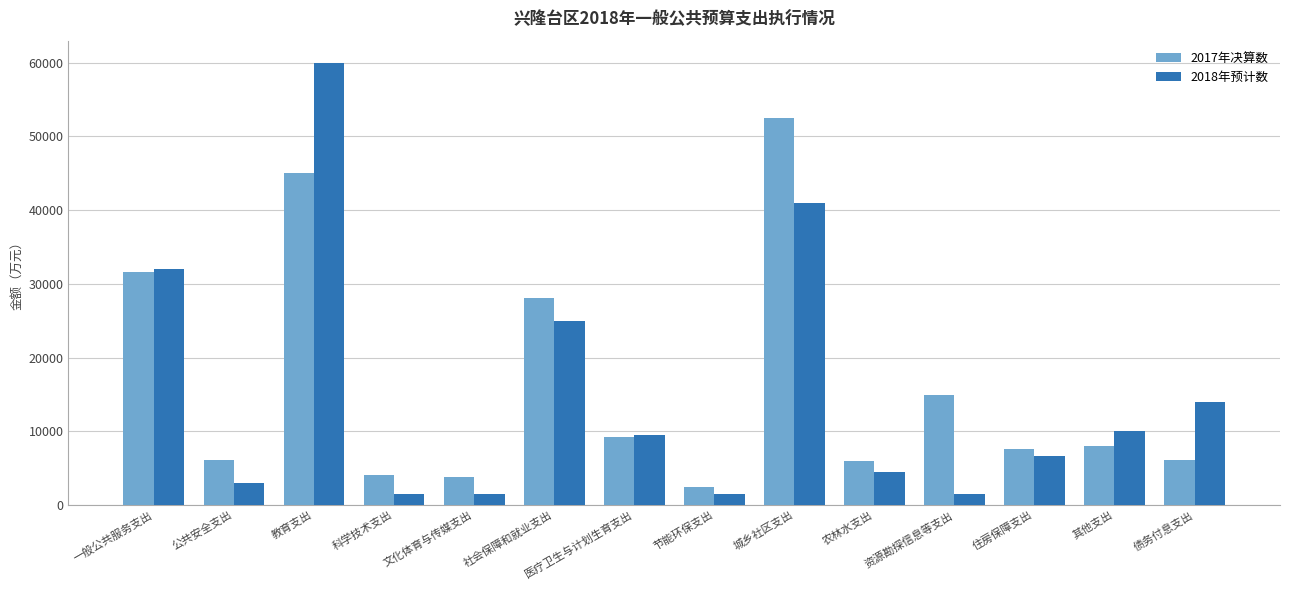

Which series has the largest total across all categories?

2017年决算数